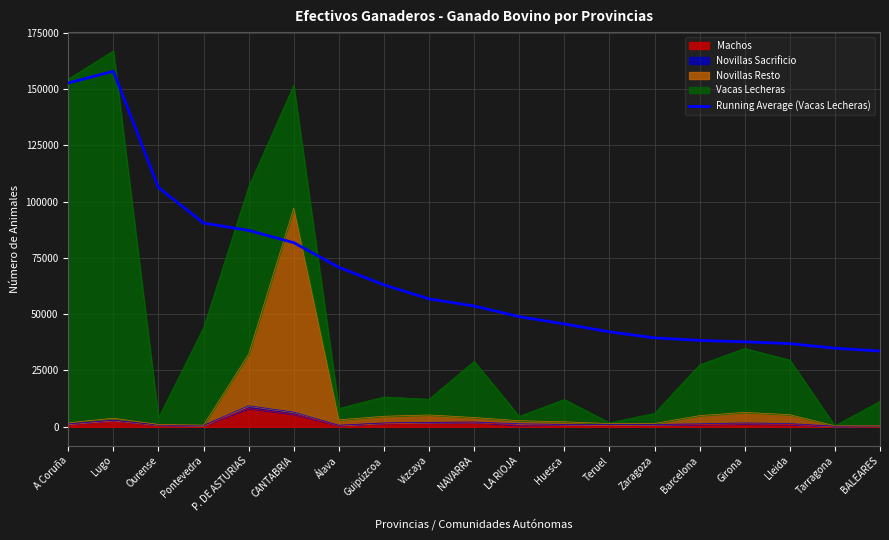

Count the number of categories in the chart.

19